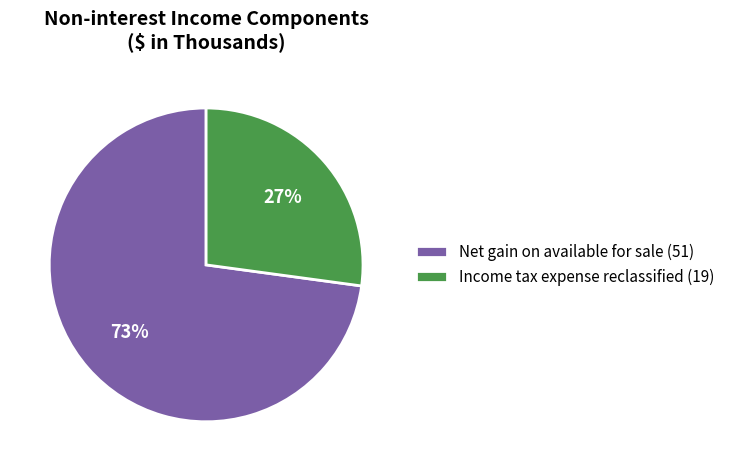

Which has a higher value, Net gain on available for sale (51) or Income tax expense reclassified (19)?

Net gain on available for sale (51)